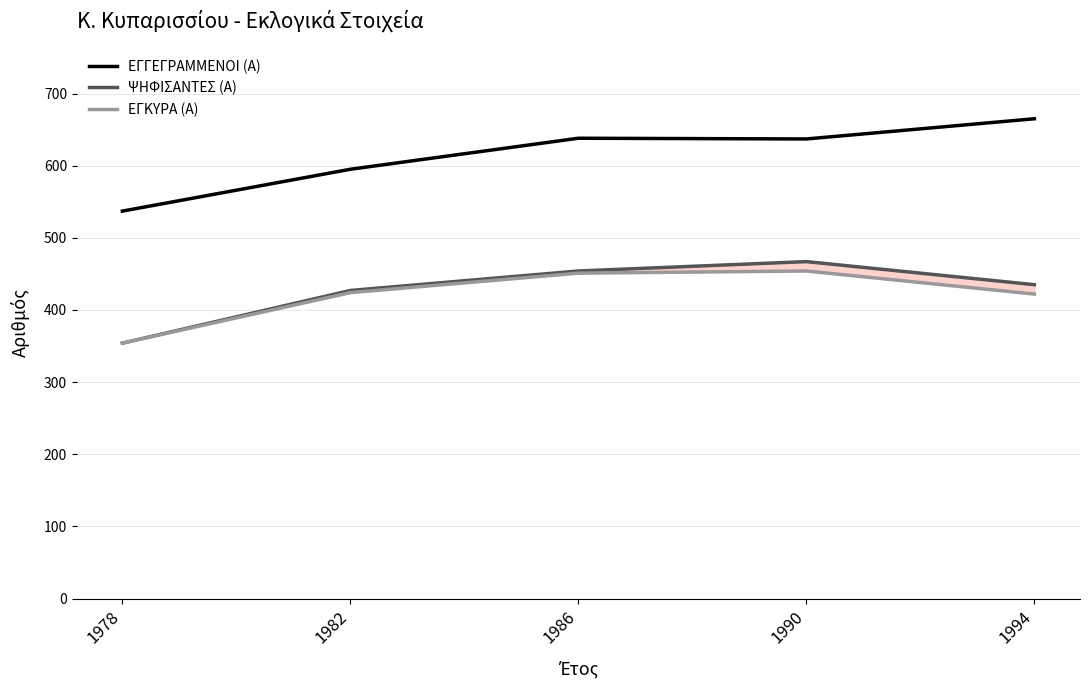

What is the average value of the ΕΓΓΕΓΡΑΜΜΕΝΟΙ (Α) series?

614